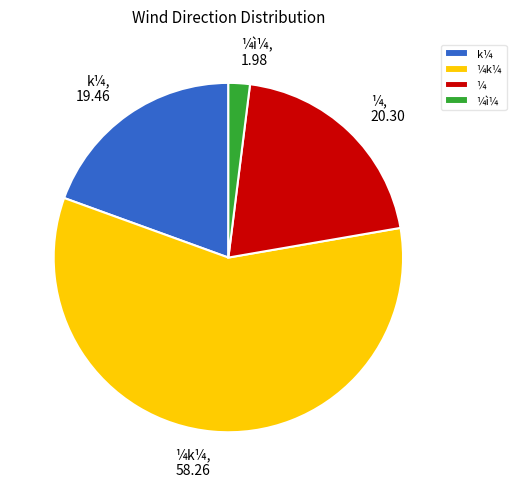

Which has a higher value, ¼ì¼ or ¼?

¼